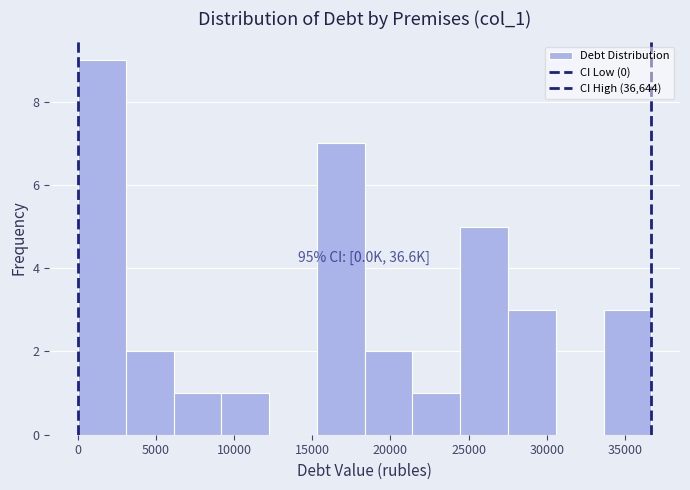

Over which range of the x-axis is the bar tallest?

0 to 3000